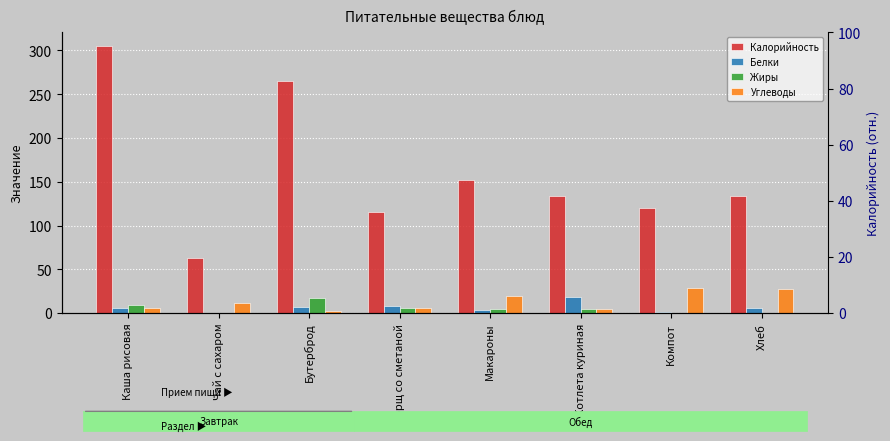

Is it true that Белки equals 2.8 at Бутерброд?

False